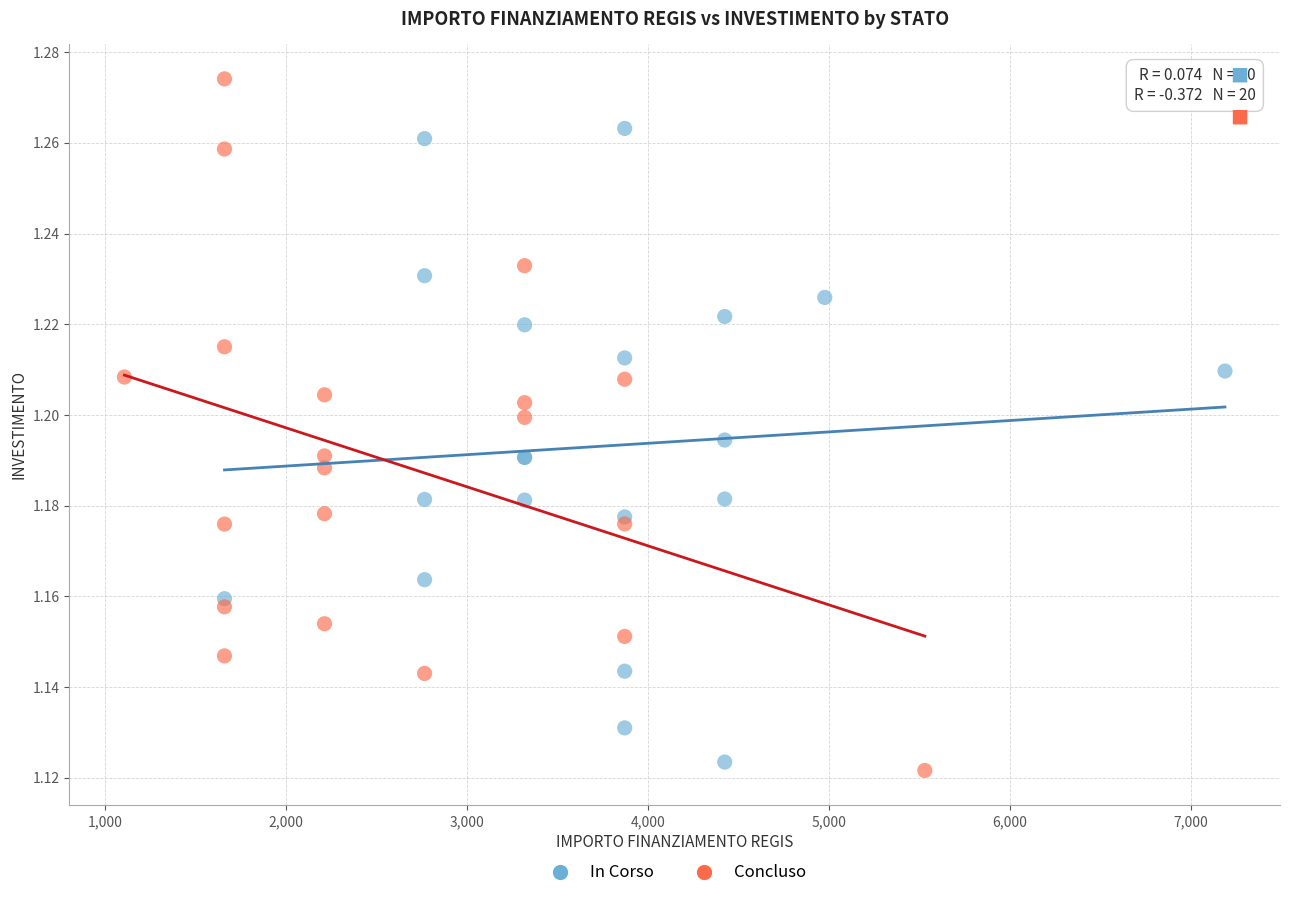

Which series has the largest Y range (max minus min)?

Concluso